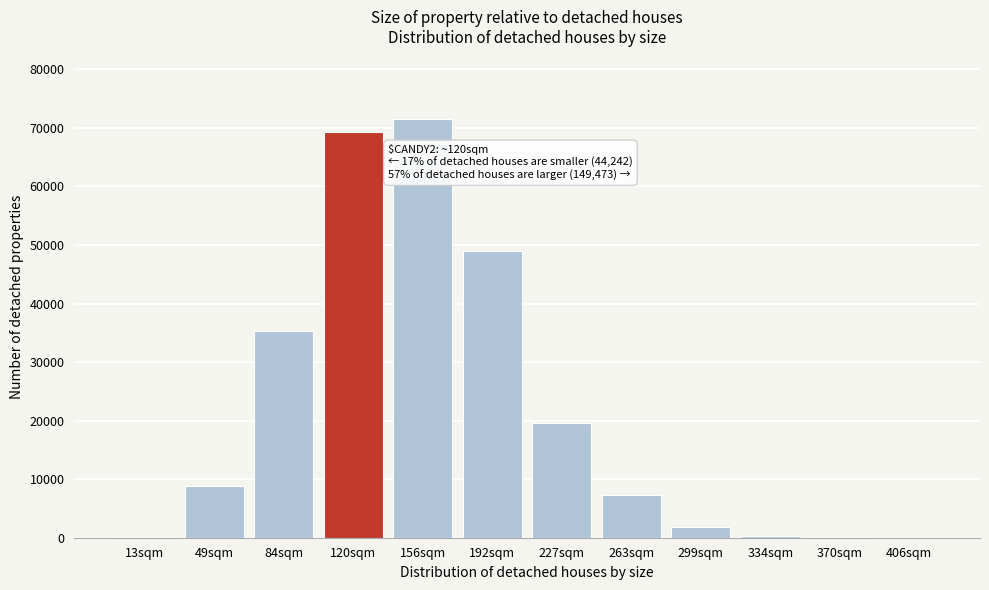

What is the sum of all values?

262979